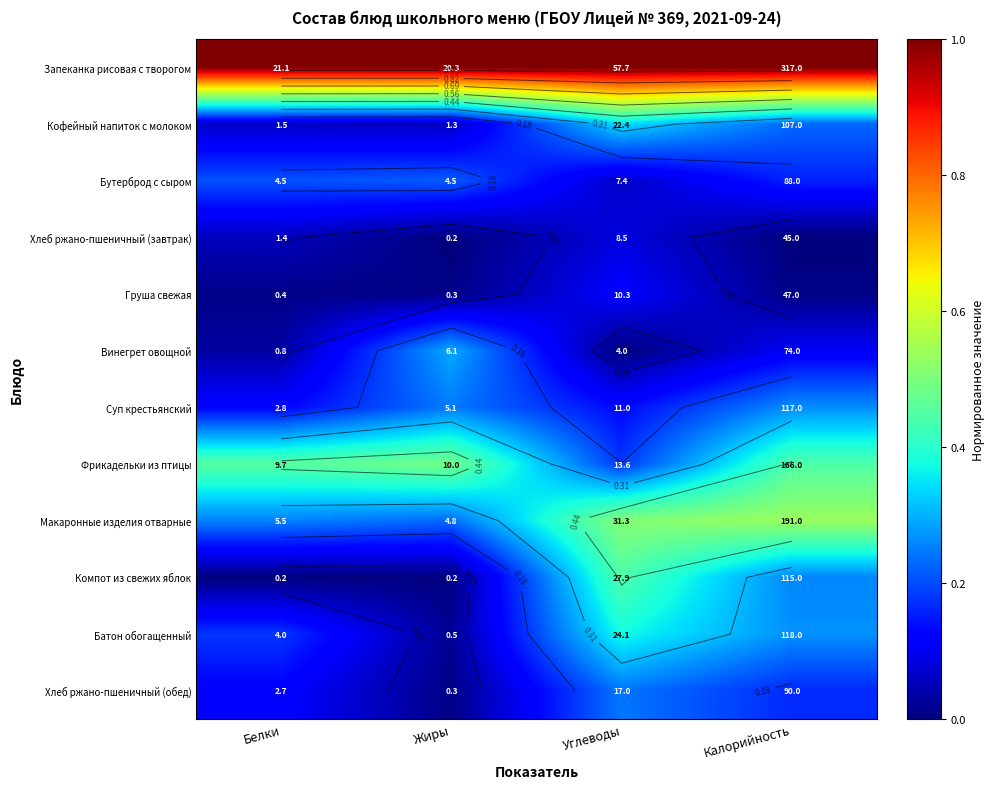

The value of Хлеб ржано-пшеничный (завтрак) at Белки is 0.1. True or false?

True